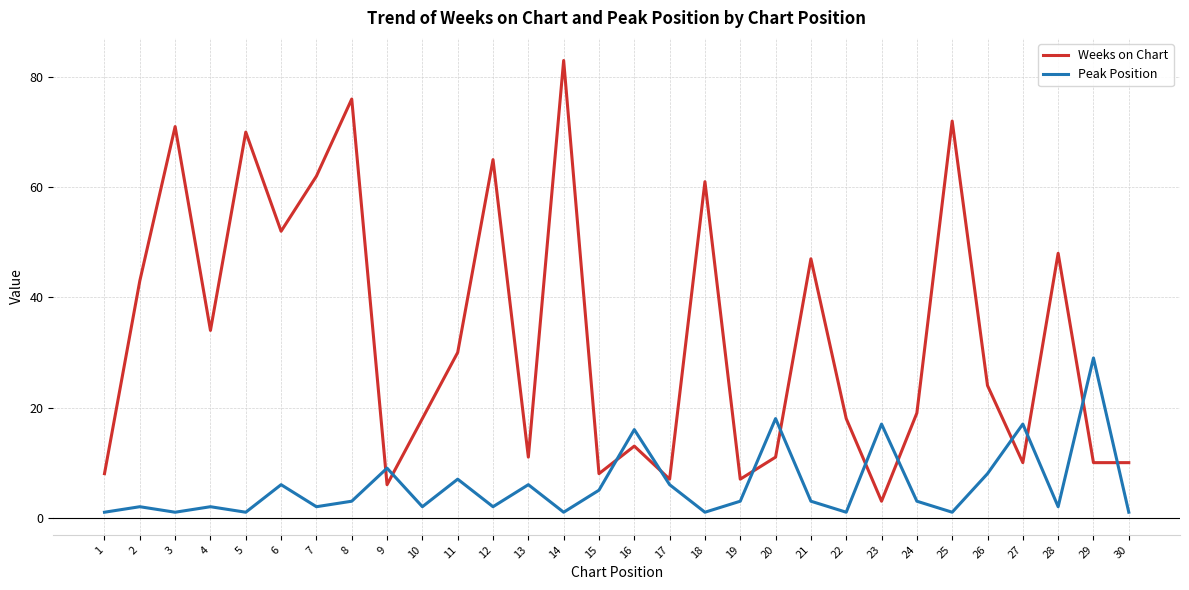

Reading left to right, list all the values displayed in this chart.

Weeks on Chart: 1=8	2=43	3=71	4=34	5=70	6=52	7=62	8=76	9=6	10=18	11=30	12=65	13=11	14=83	15=8	16=13	17=7	18=61	19=7	20=11	21=47	22=18	23=3	24=19	25=72	26=24	27=10	28=48	29=10	30=10
Peak Position: 1=1	2=2	3=1	4=2	5=1	6=6	7=2	8=3	9=9	10=2	11=7	12=2	13=6	14=1	15=5	16=16	17=6	18=1	19=3	20=18	21=3	22=1	23=17	24=3	25=1	26=8	27=17	28=2	29=29	30=1